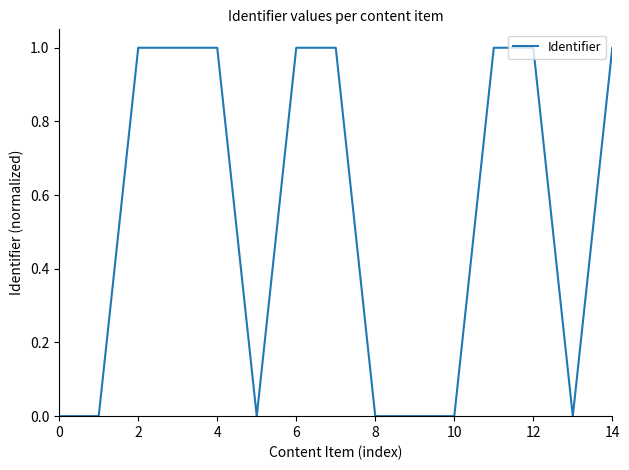

What is the difference between the maximum and minimum values?

1.0